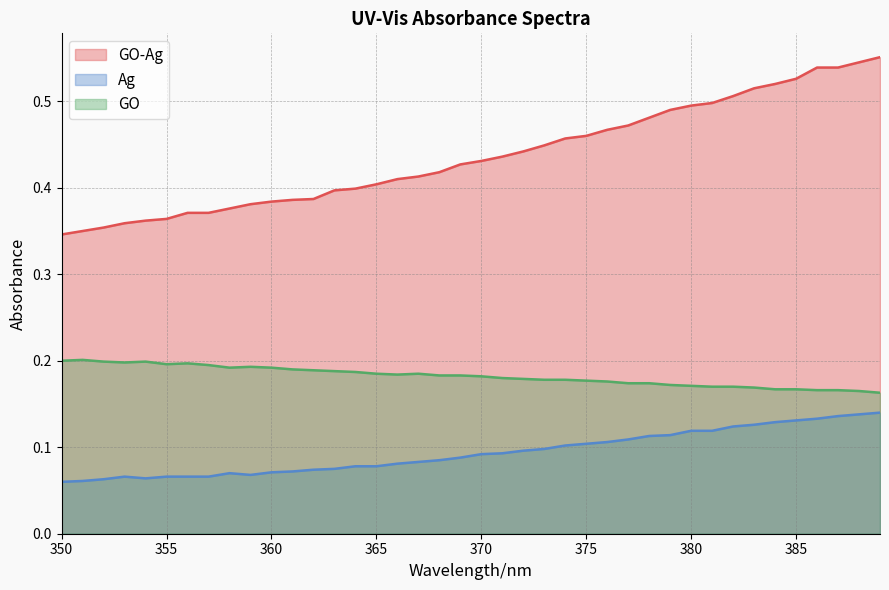

Which series has the largest total across all categories?

GO-Ag